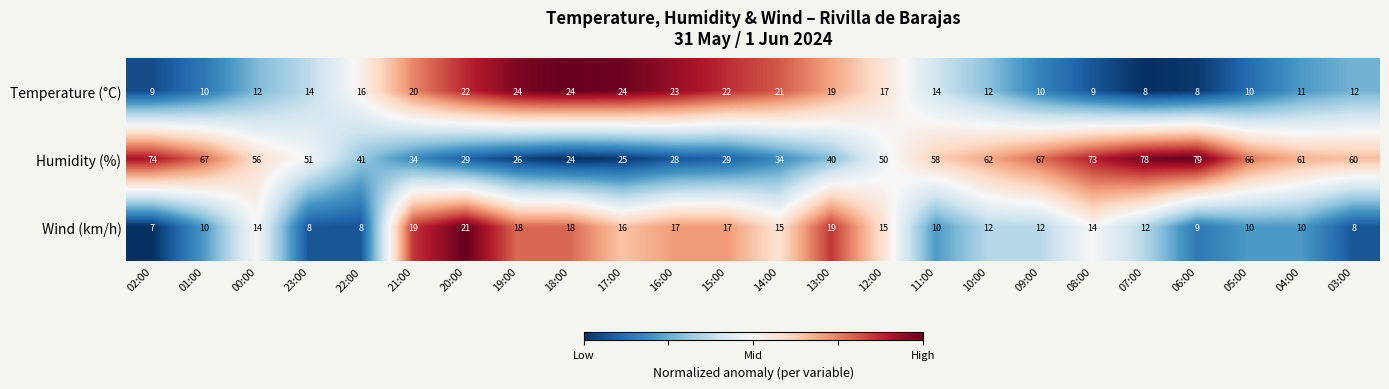

Where is Humidity (%) nearest to the value 51?

23:00